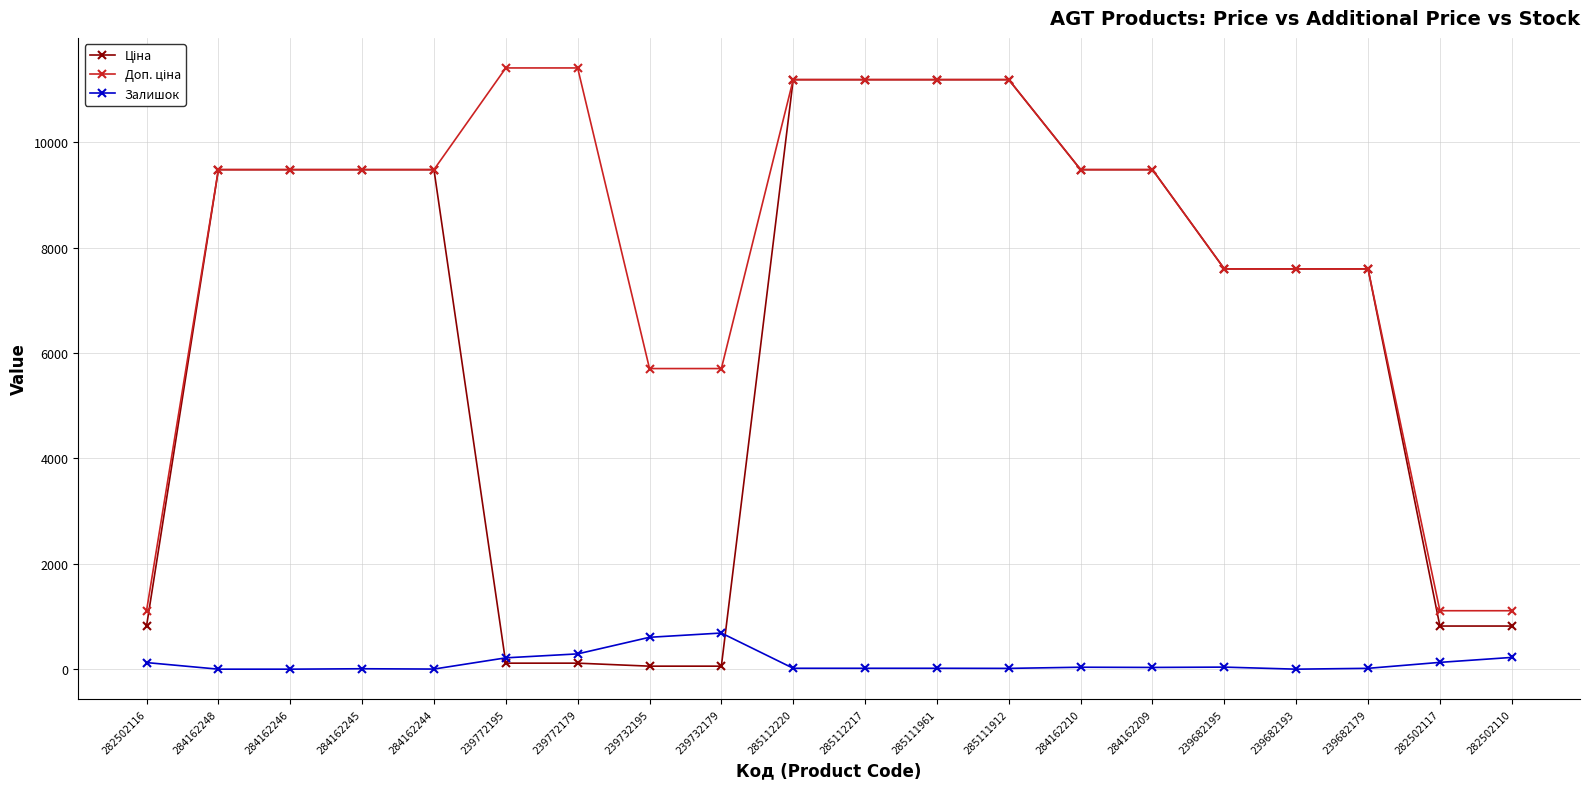

True or false: Залишок has a value of 37.0 at 284162210.

True